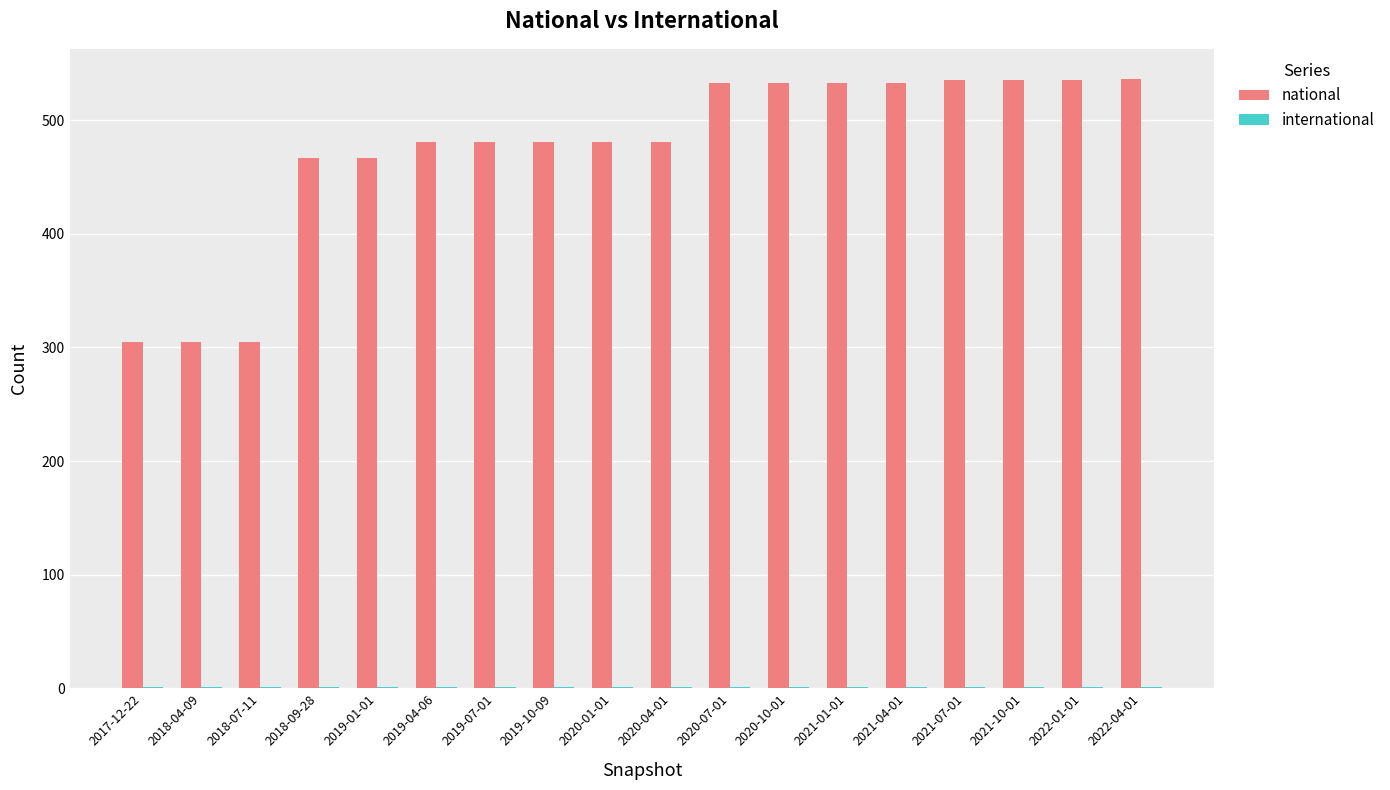

What is the sum of all national values?

8527